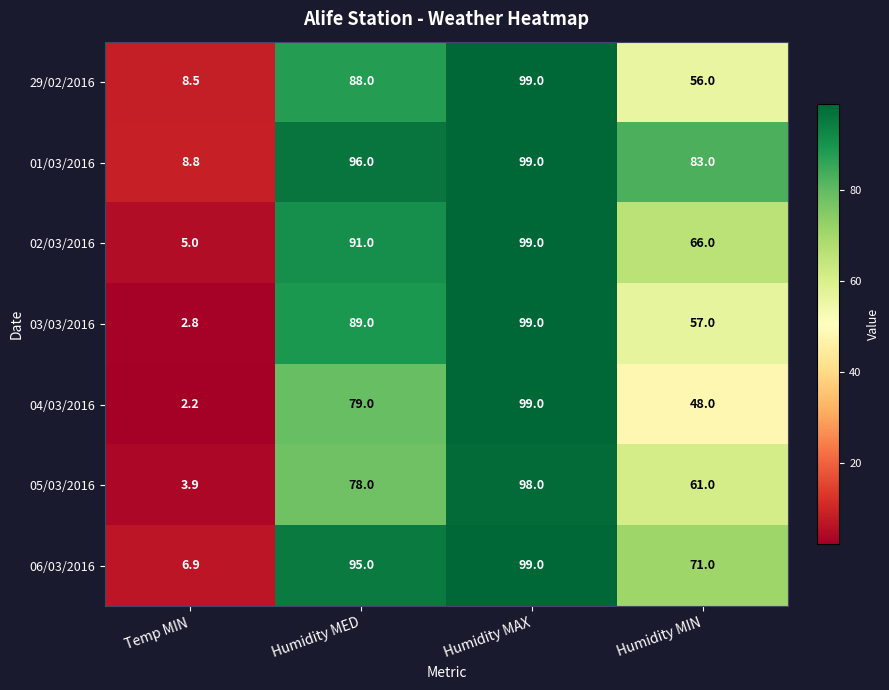

The value of 29/02/2016 at Humidity MED is 59.4. True or false?

False